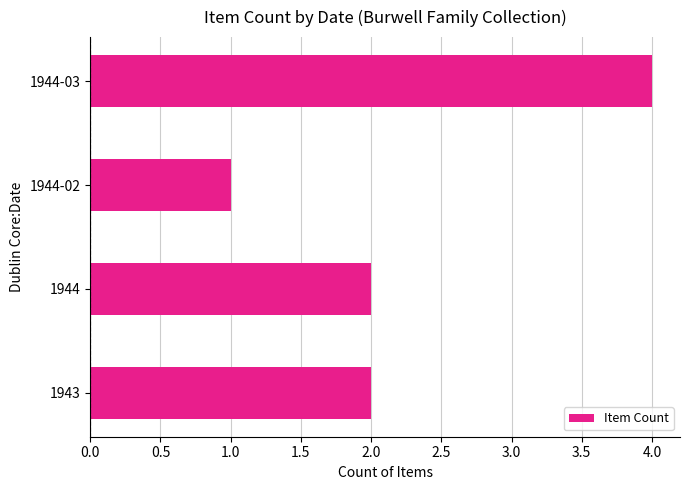

The chart shows a value of 2 at 1944-02. True or false?

False